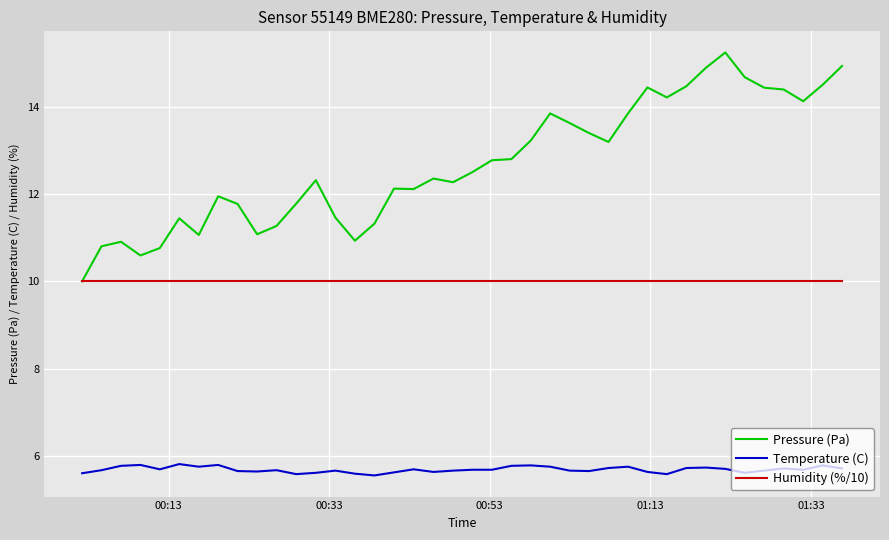

What is the sum of all Humidity (%/10) values?

400.0